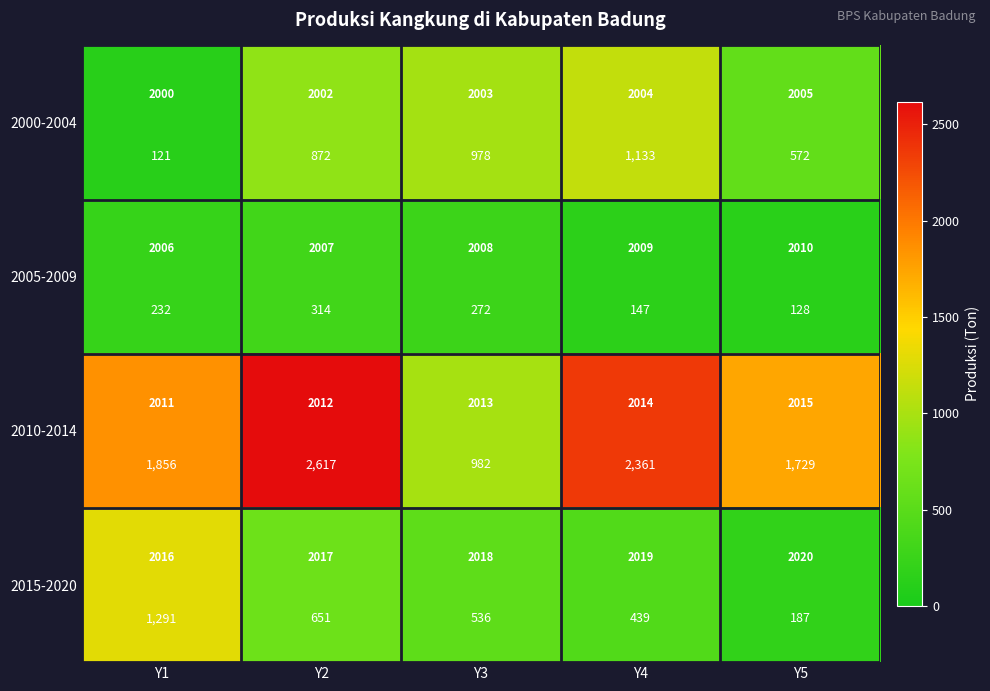

Which series has the widest spread of values?

2010-2014